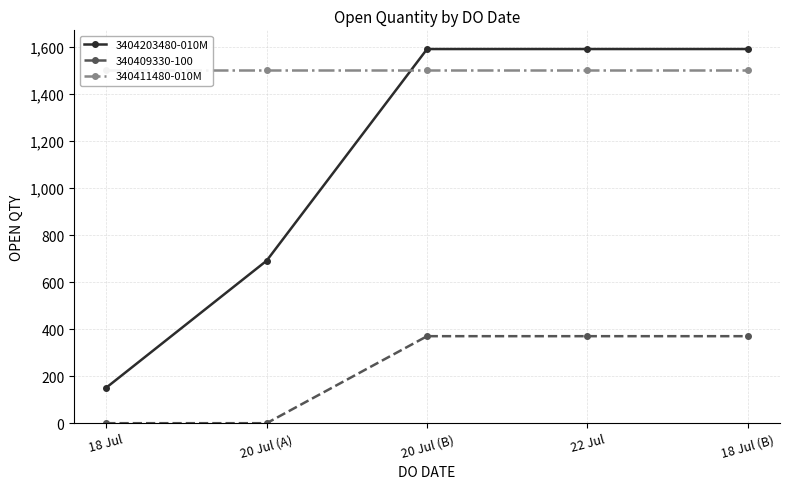

What is the value of the 340411480-010M point at the 1st from the left?

1500